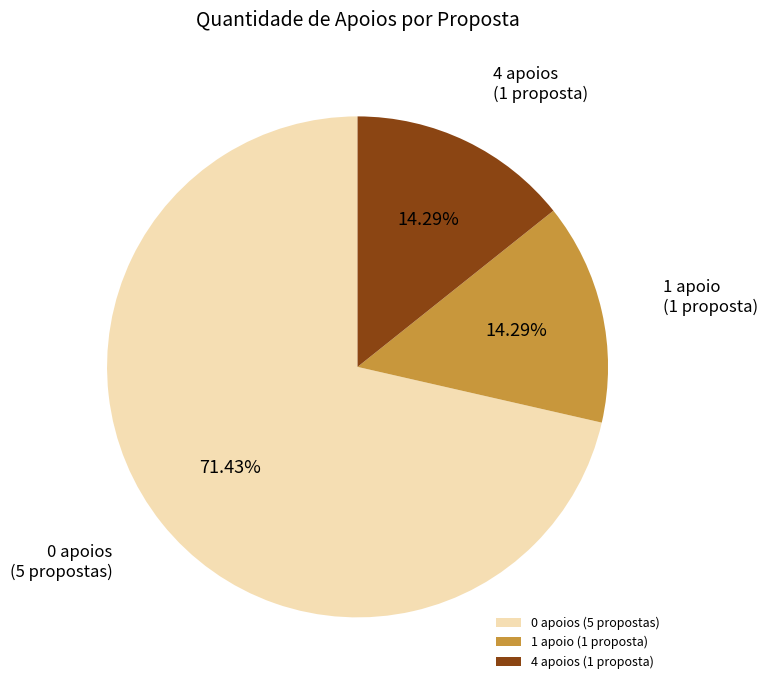

Does any single category account for the majority?

Yes